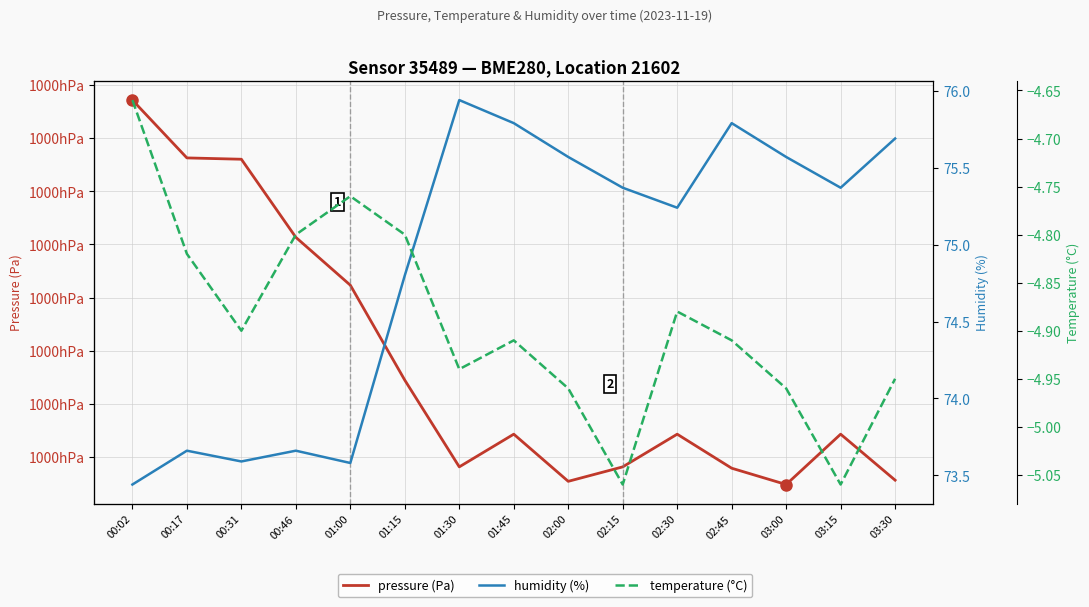

The pressure (Pa) series shows 99974.8 at 03:00. True or false?

True